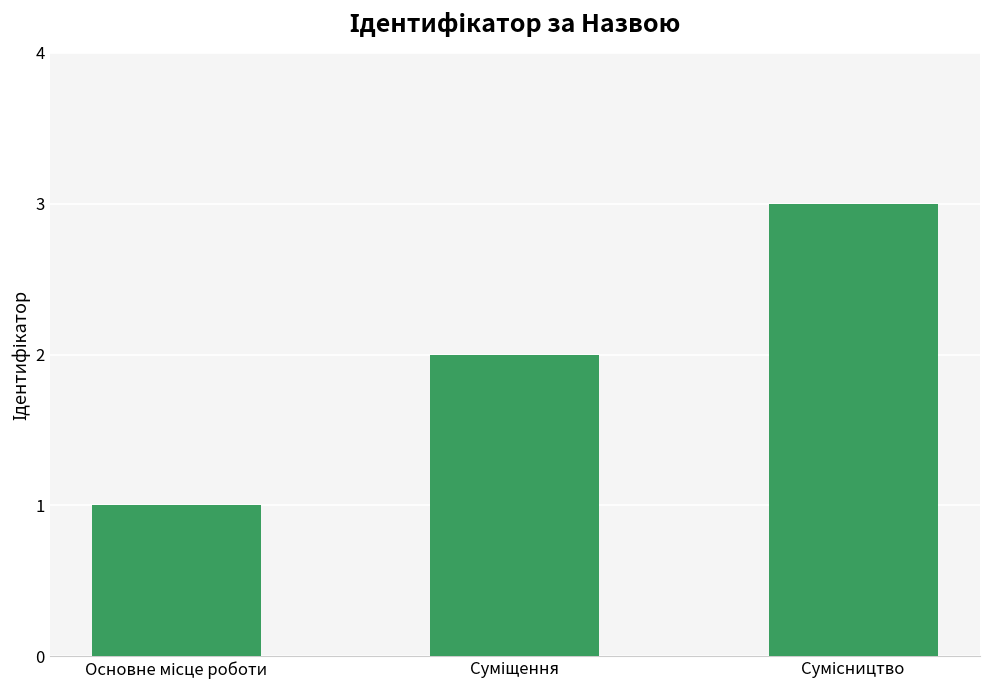

What is the sum of all values?

6